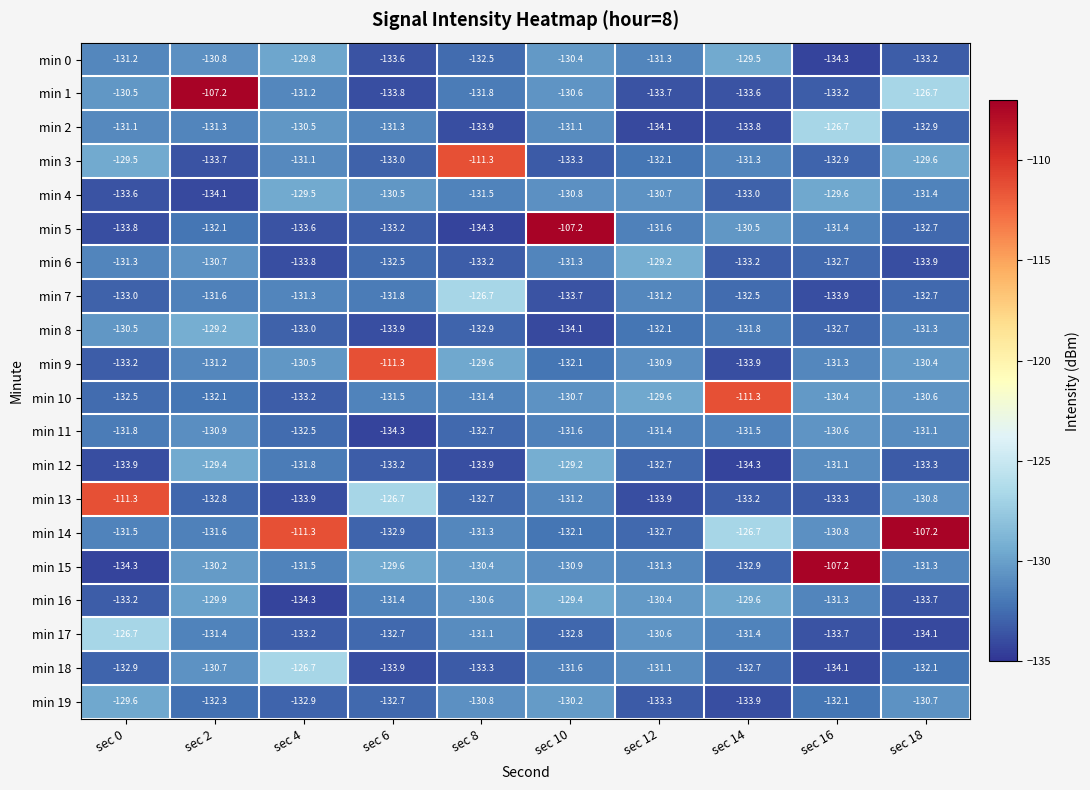

At which label is min 8 closest to -131?

sec 18